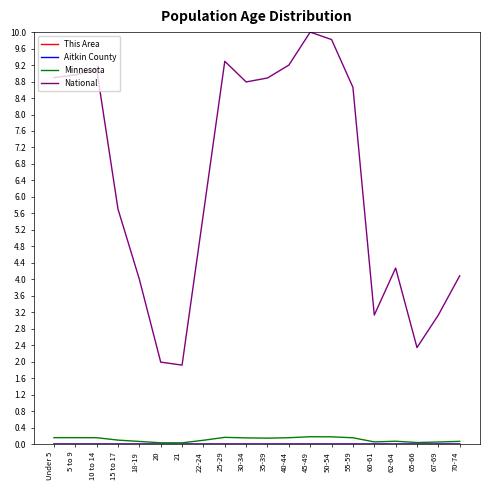

True or false: National and Minnesota cross at least once.

False